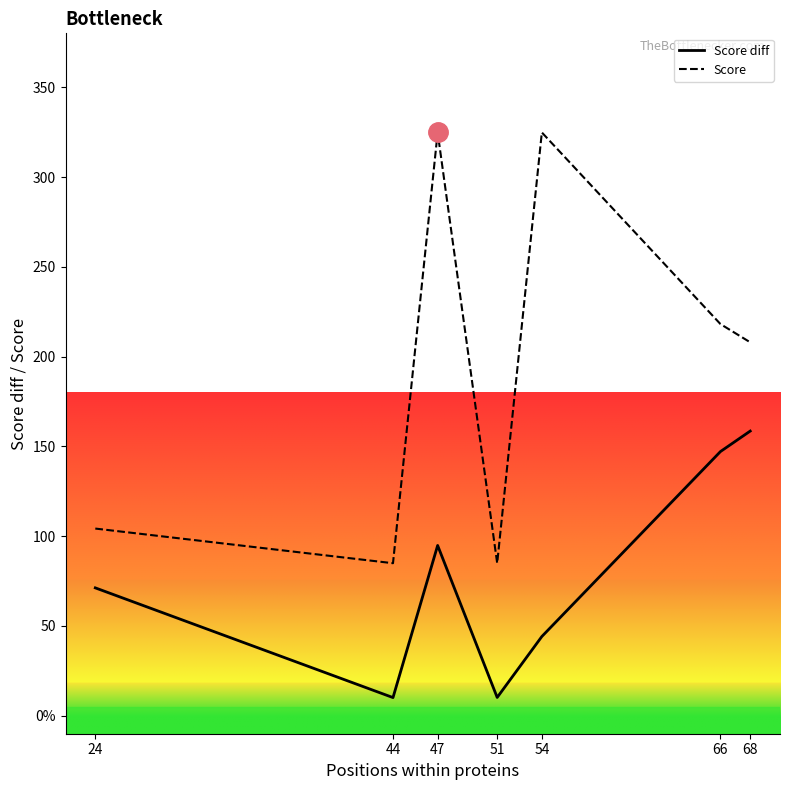

What is the approximate value of Score at 24?

104.2